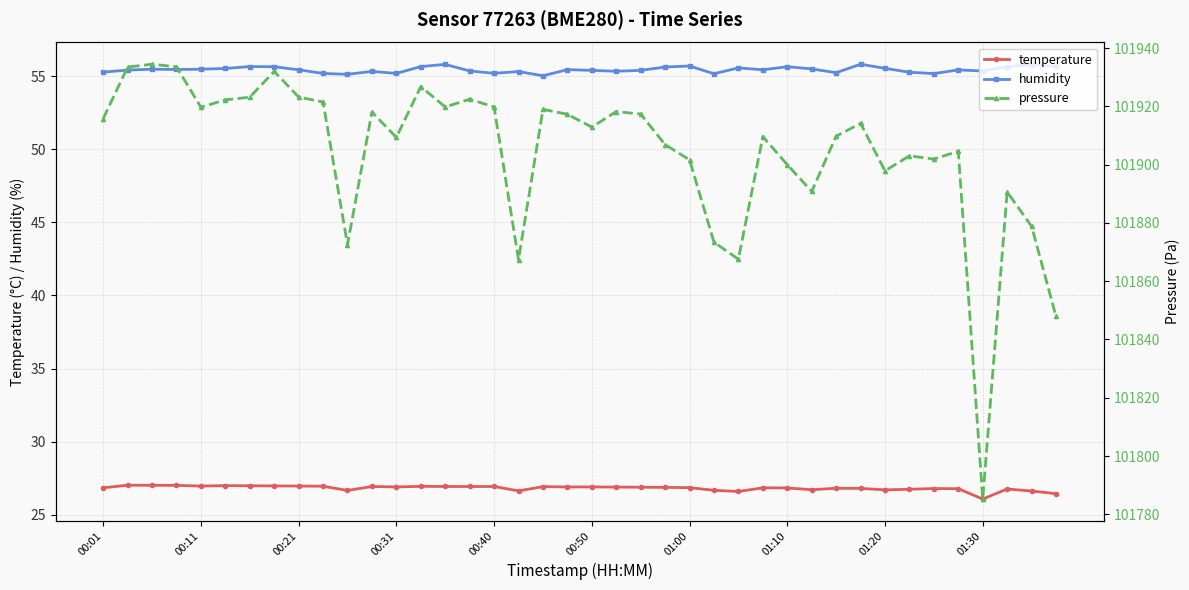

The humidity series shows 20.6 at 00:50. True or false?

False